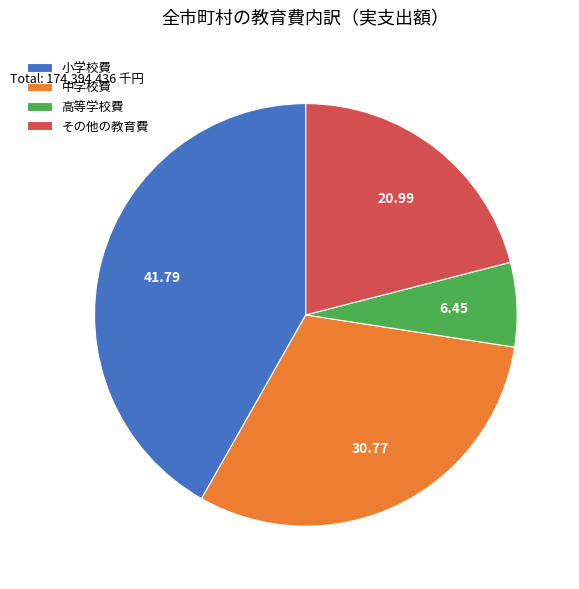

Is there a majority slice in this chart?

No